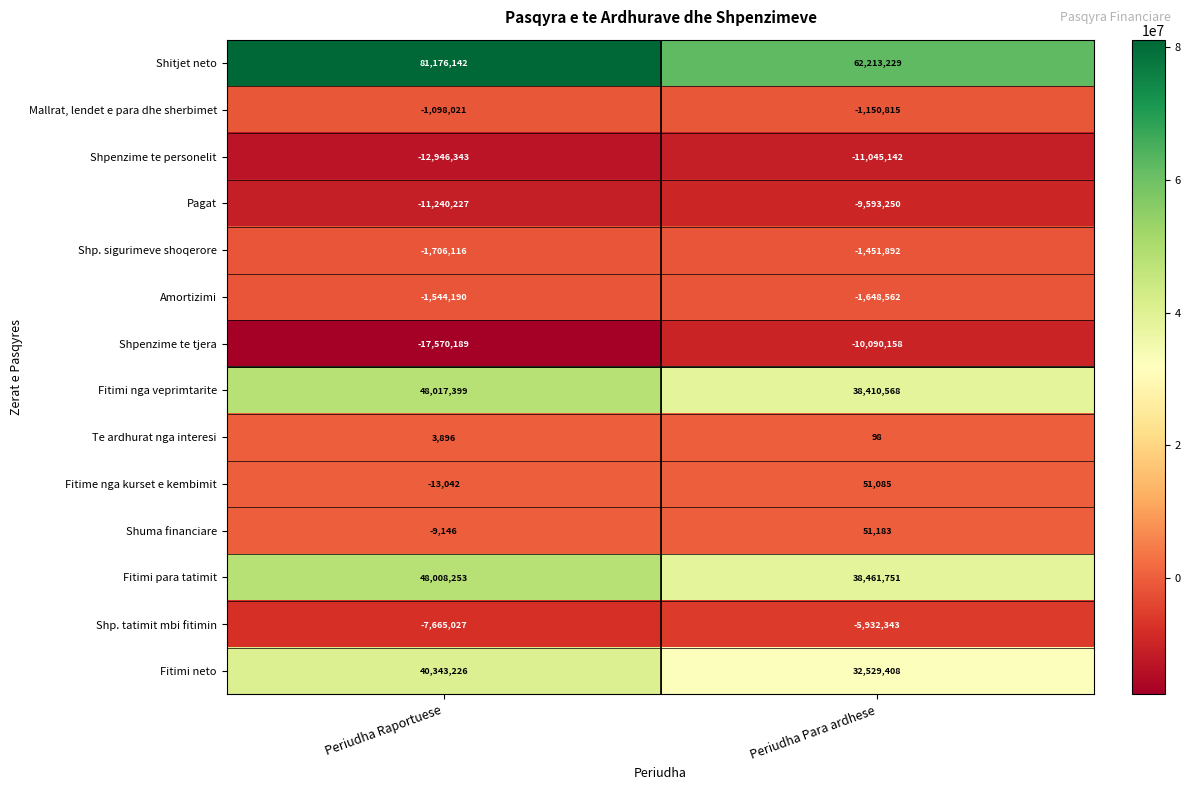

What is the smallest value displayed?

-17570189